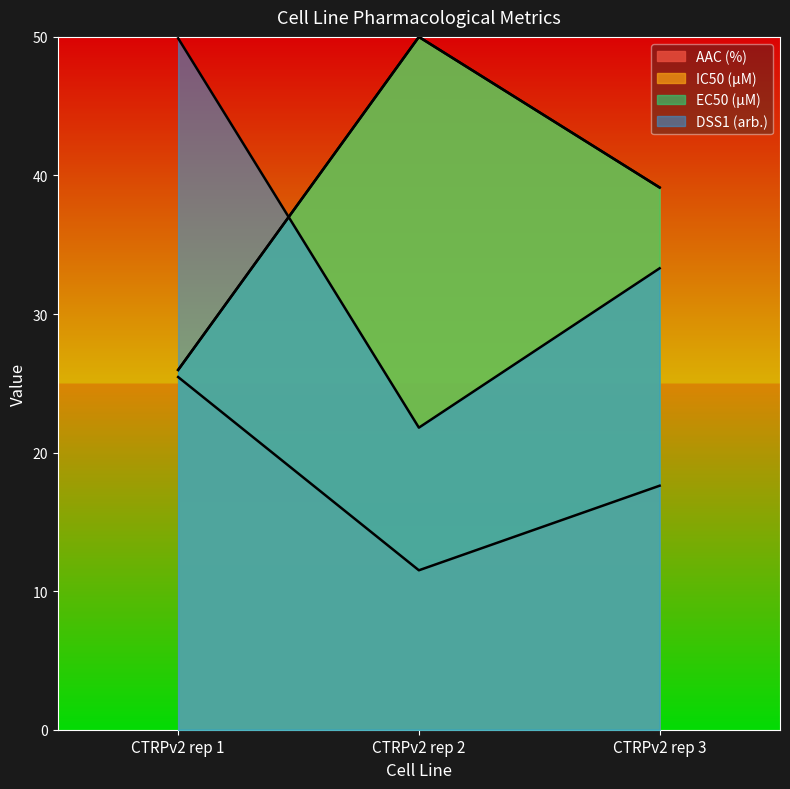

What are all the series names shown in the legend?

AAC (%), IC50 (µM), EC50 (µM), DSS1 (arb.)